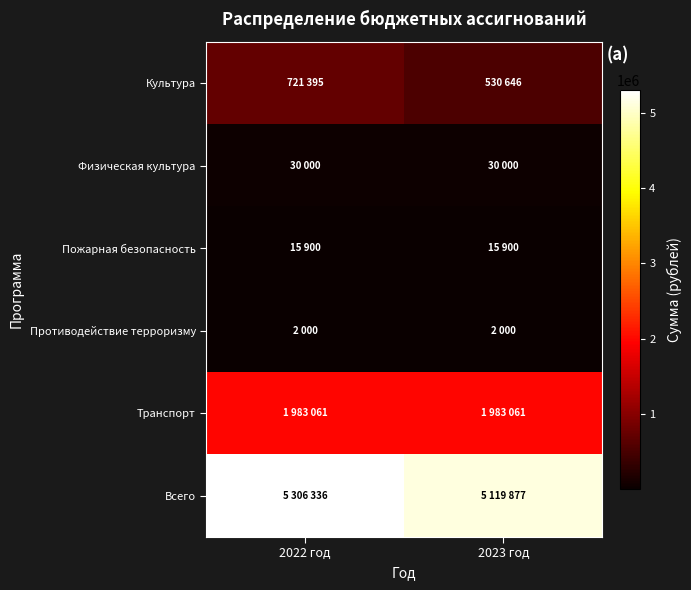

At how many categories does at least one series exceed 4520882?

2